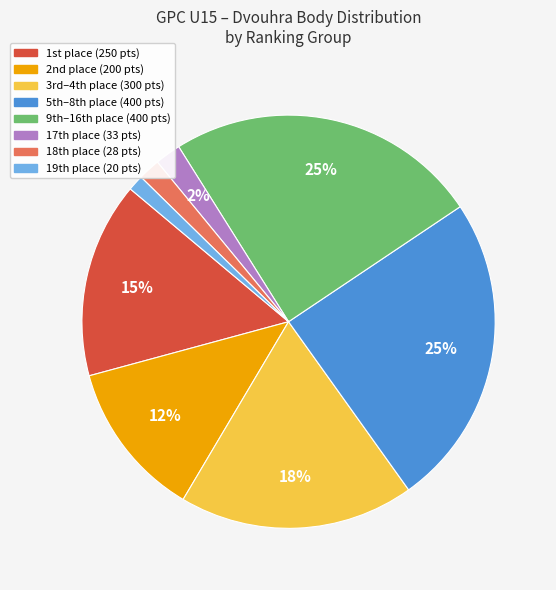

Does any single category account for the majority?

No